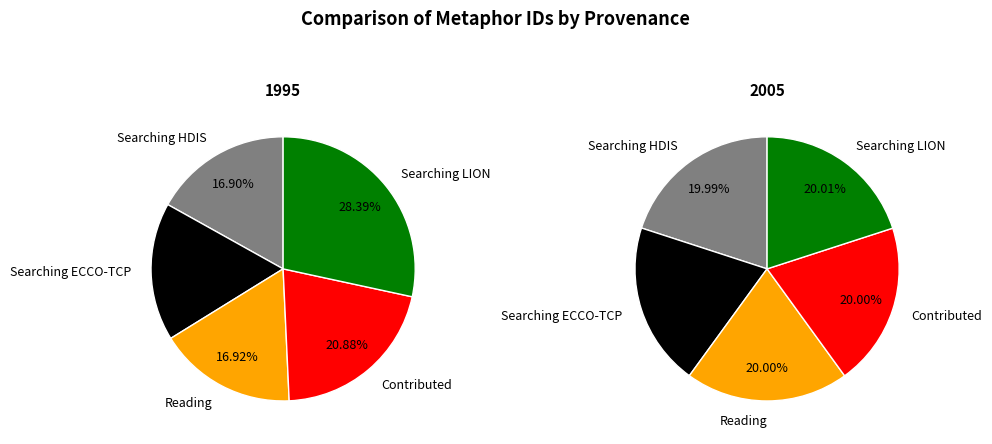

How many segments does this pie chart have?

5